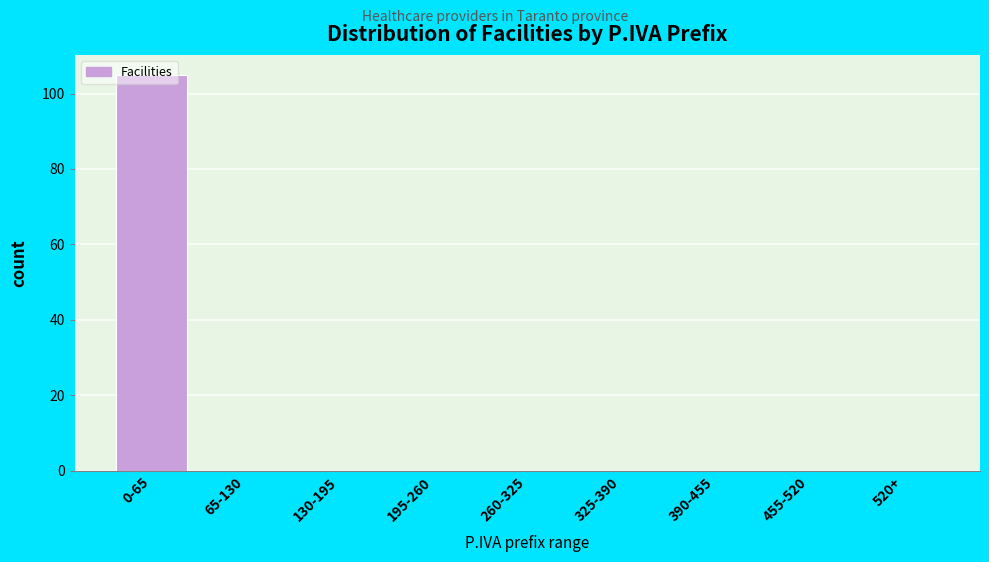

What is the sum of all values?

105